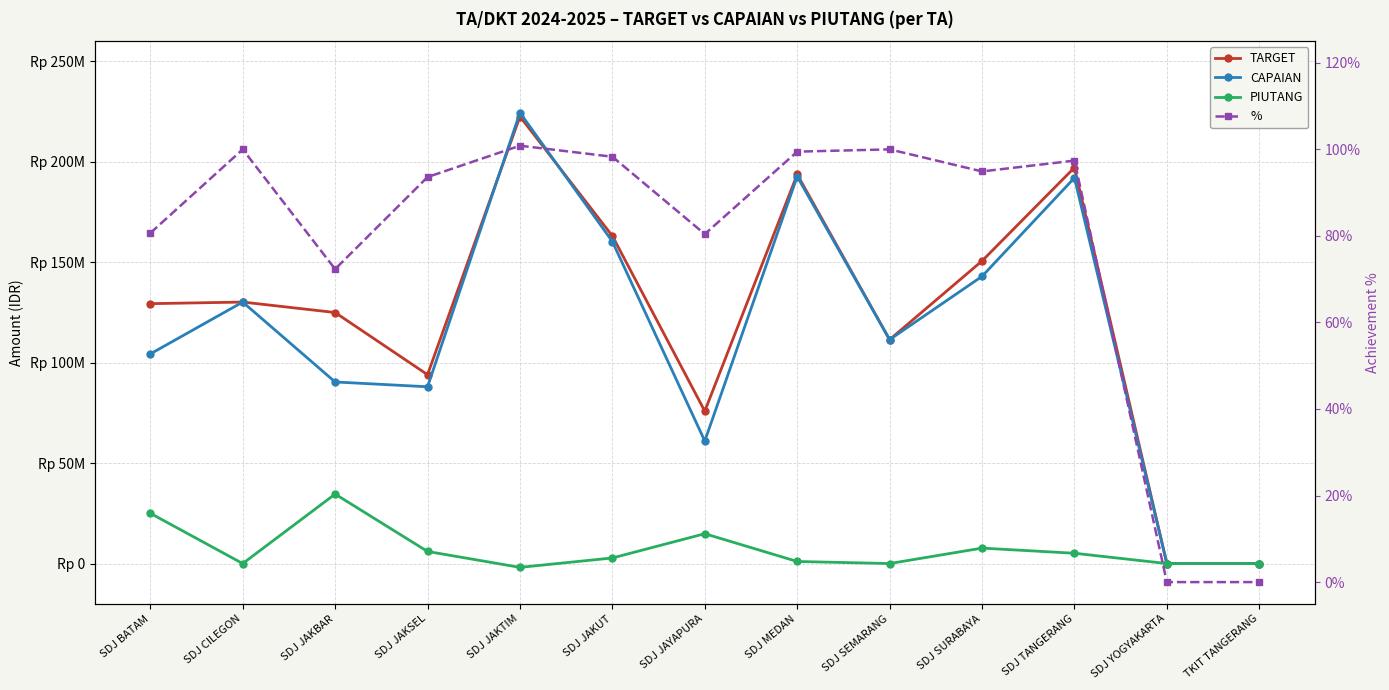

What is the sum of all CAPAIAN values?

1497516000.0